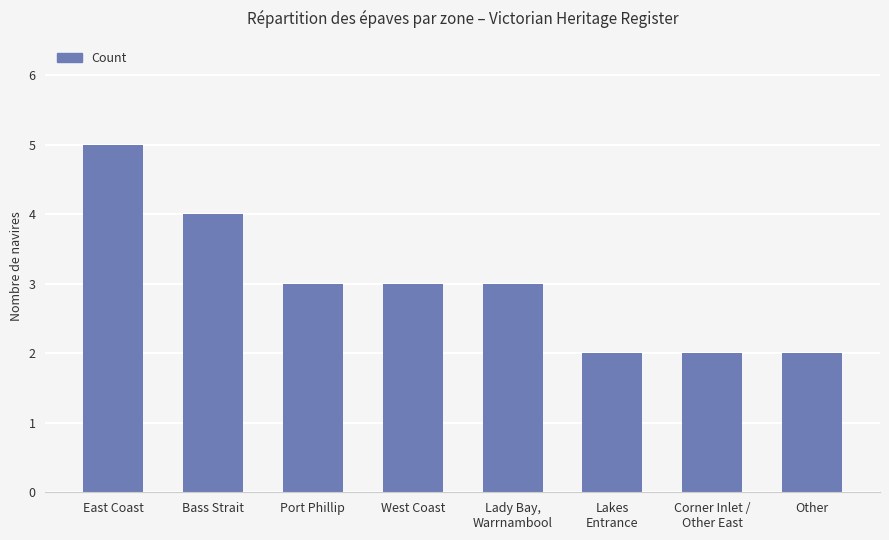

How many bars are there in total?

8